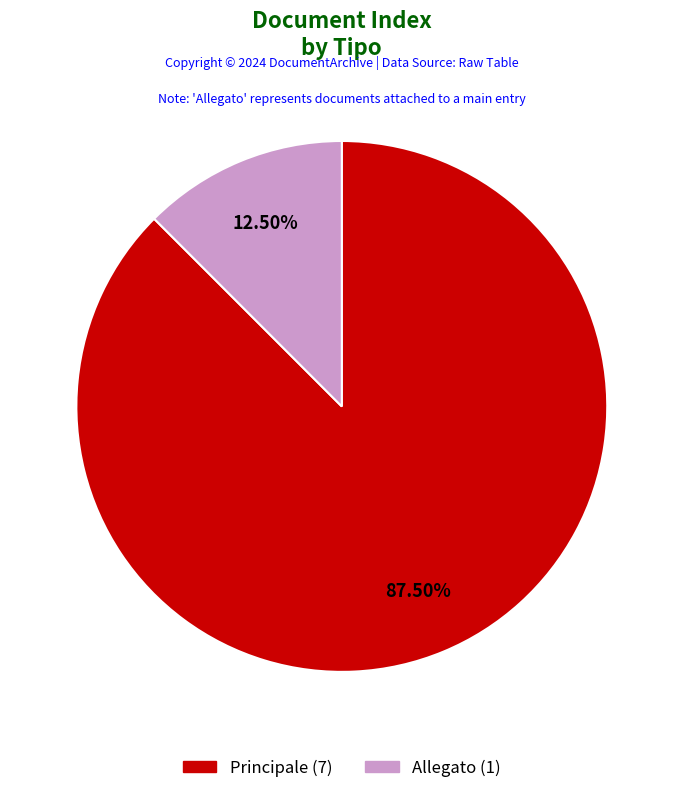

How much of the chart is everything except Principale?

12.5%